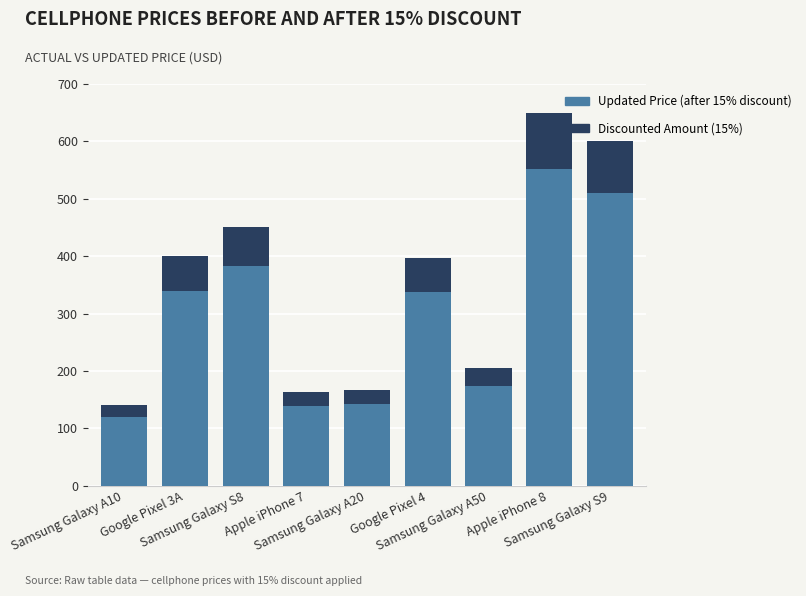

The Discounted Amount (15%) series shows 90.0 at Samsung Galaxy S9. True or false?

True